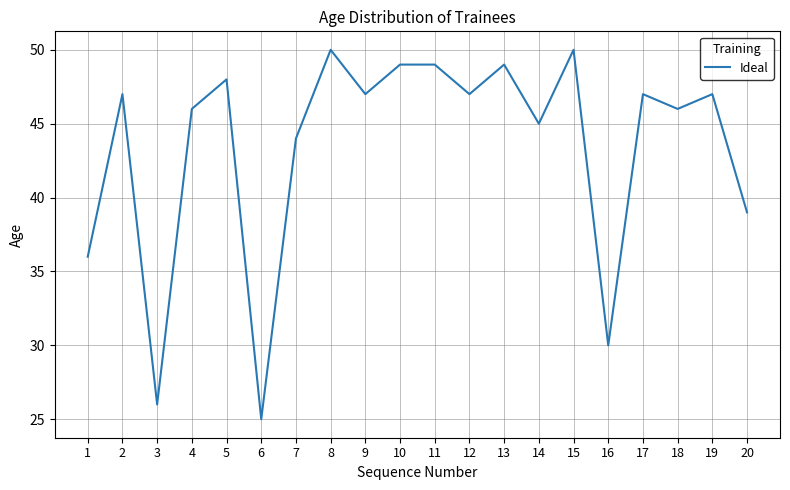

What is the difference between the maximum and minimum values?

25